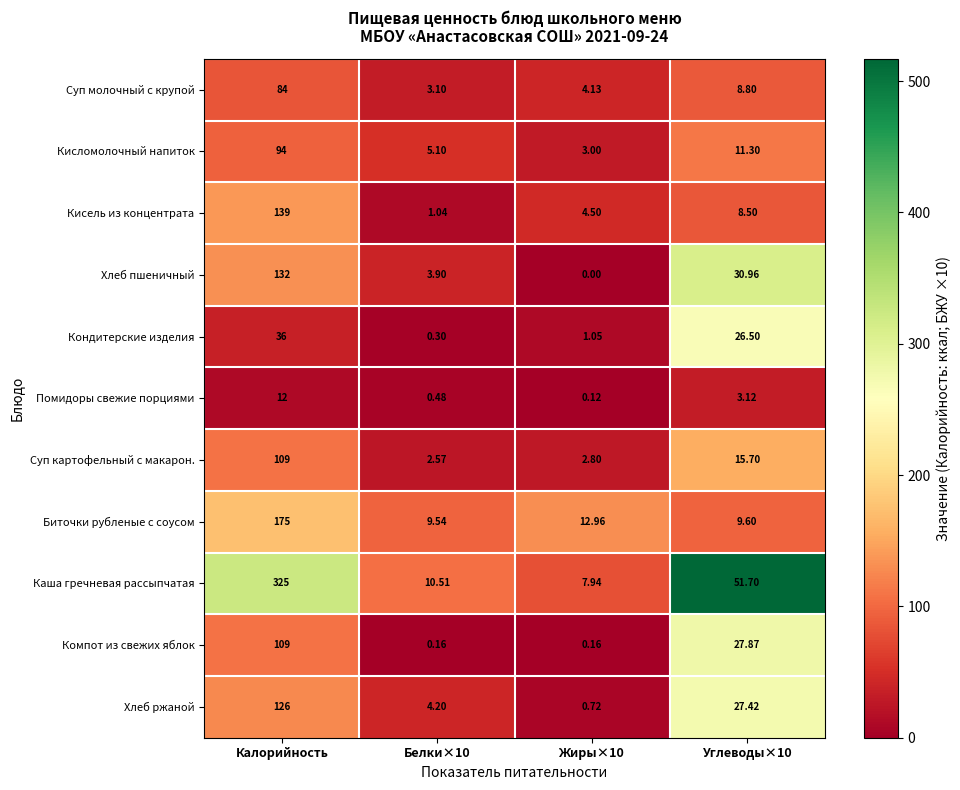

Which series has the largest total across all categories?

Каша гречневая рассыпчатая